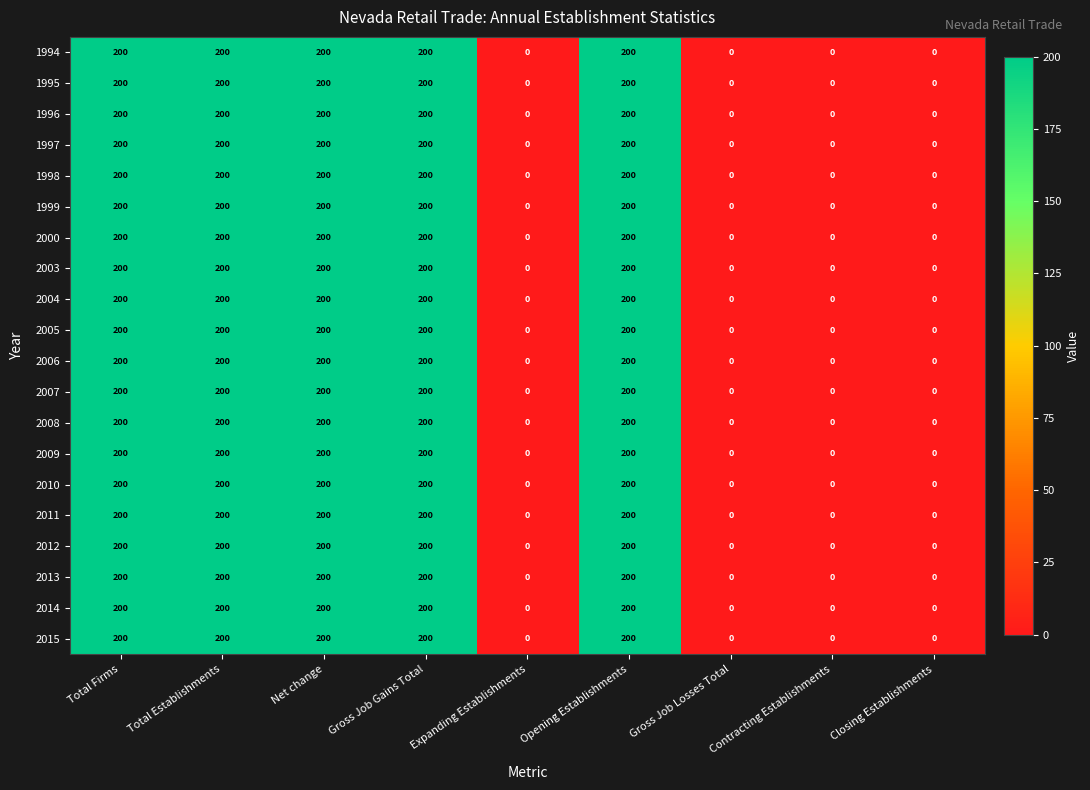

How many categories are shown in the chart?

9